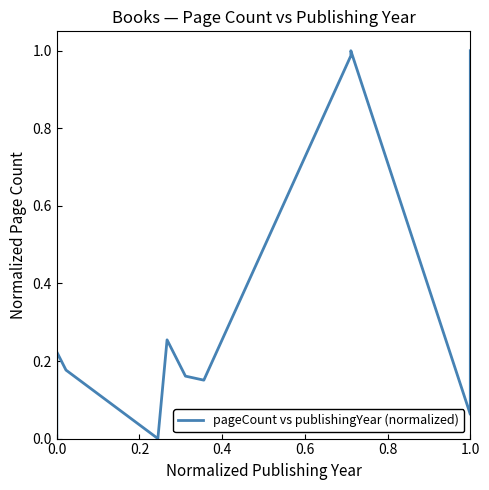

True or false: there are more than 2 points higher than both neighbors.

True